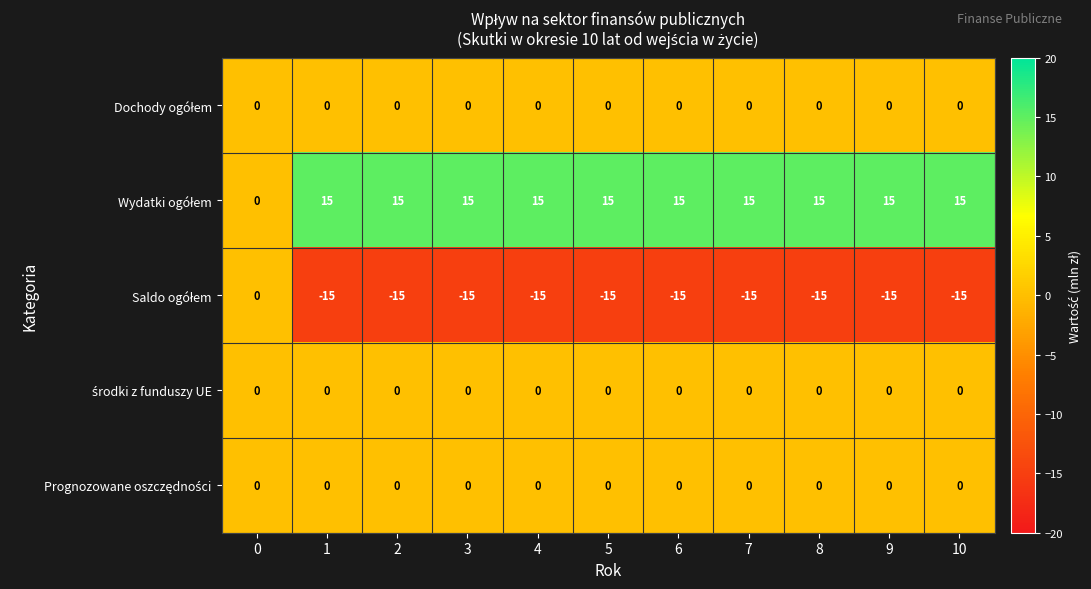

How many series are shown in this chart?

5